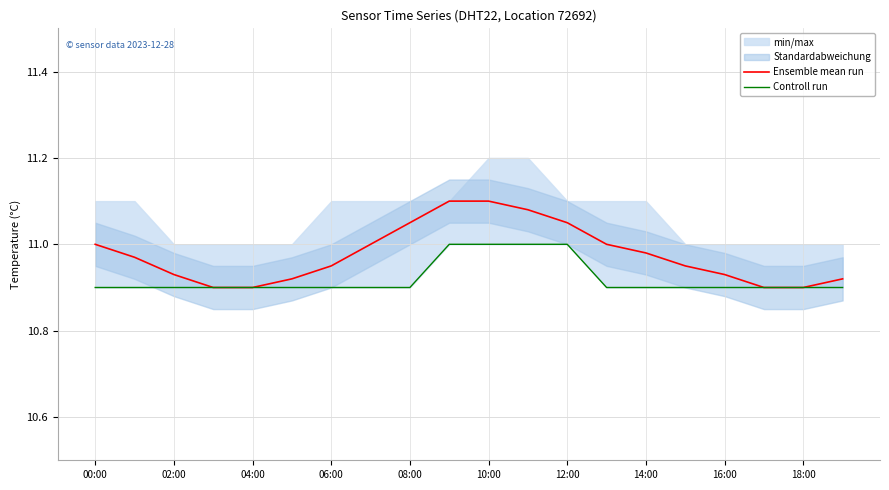

At how many categories does at least one series exceed 11?

5